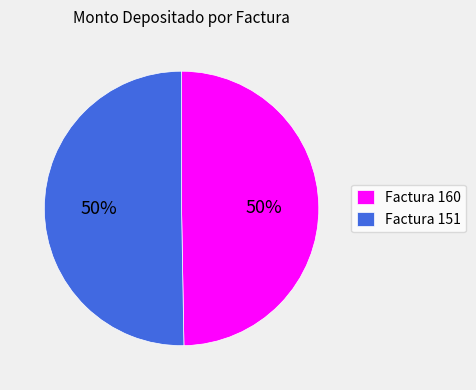

To the nearest percent, what percentage of the pie is Factura 160?

50%